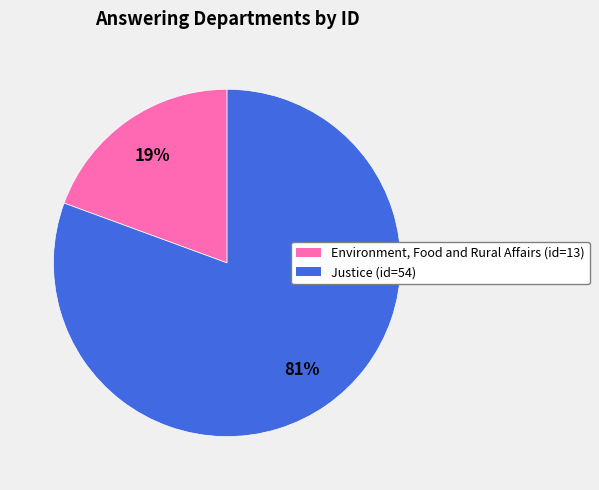

To the nearest percent, what is the combined percentage of Environment, Food and Rural Affairs and Justice?

100%